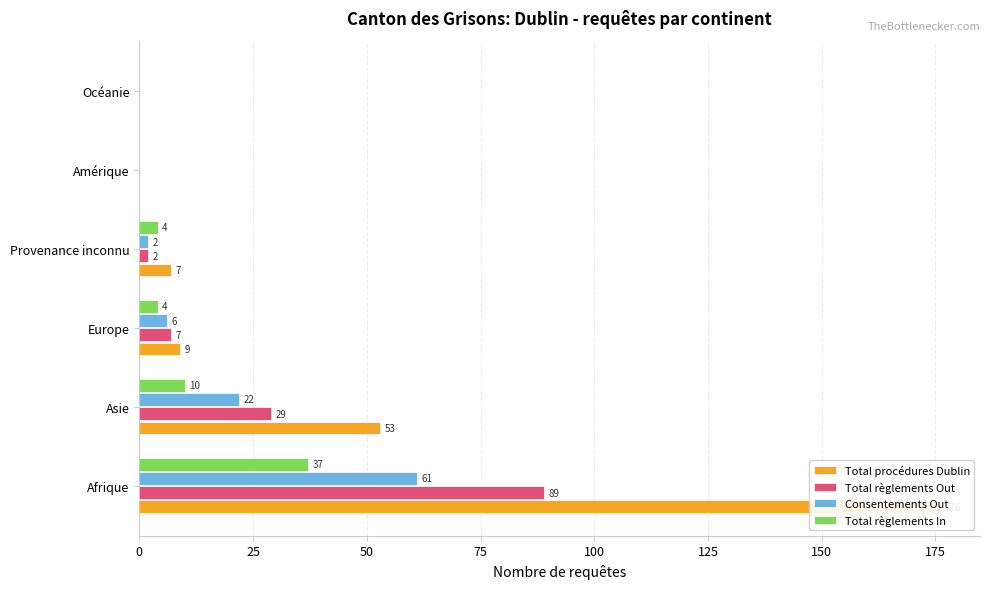

What is the maximum value for Total règlements Out?

89